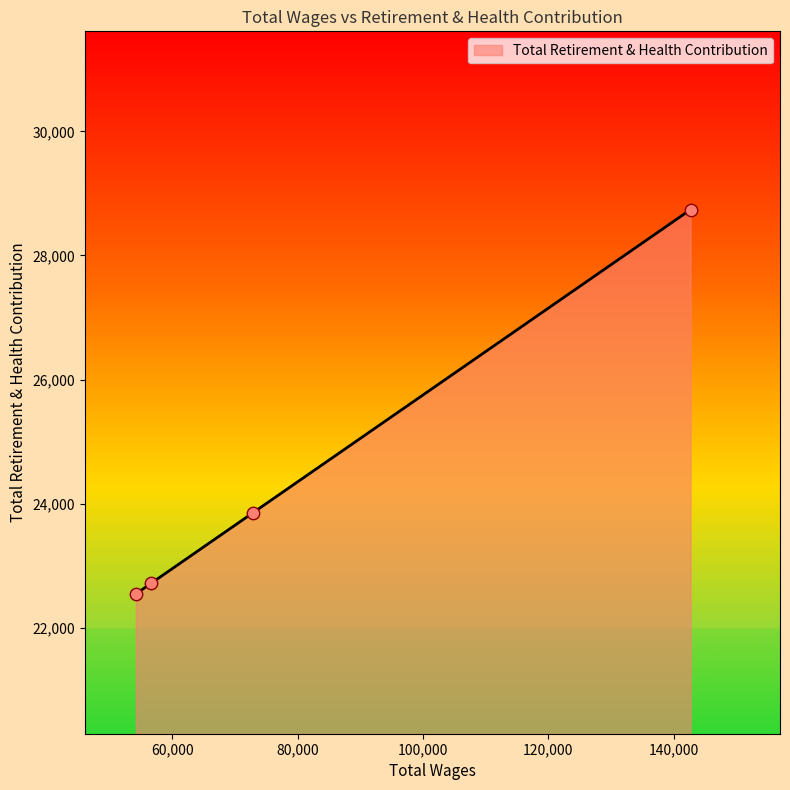

True or false: there are more than 2 points higher than both neighbors.

False